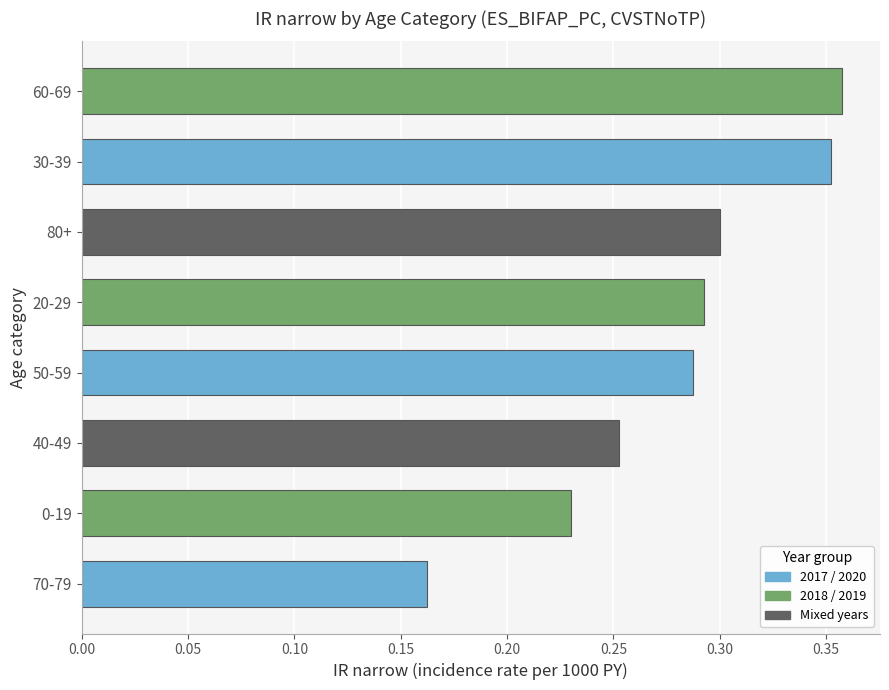

List the labels in order of value, smallest first.

70-79, 0-19, 40-49, 50-59, 20-29, 80+, 30-39, 60-69